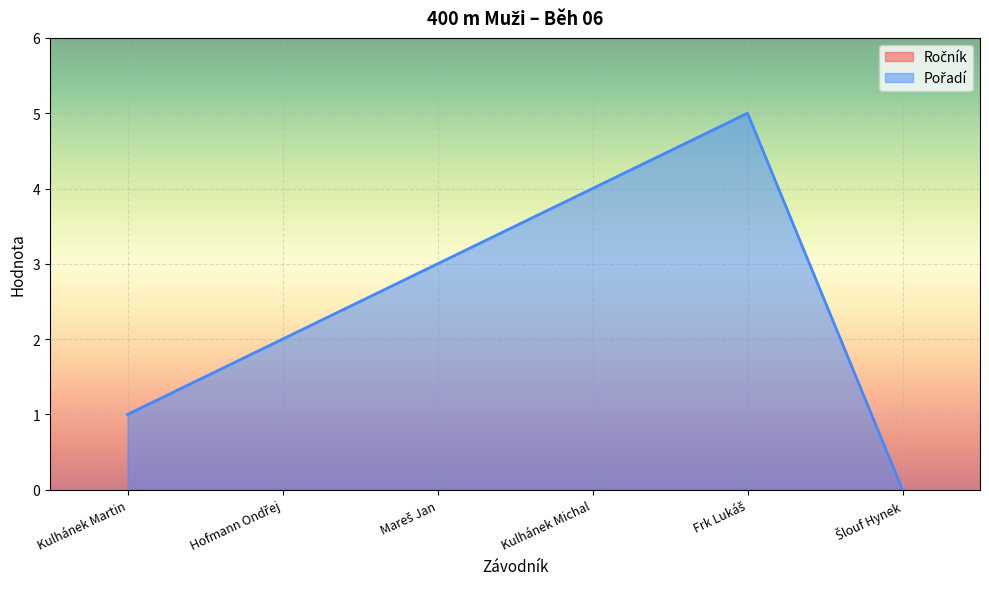

Which has a higher value, Hofmann Ondřej or Kulhánek Michal?

Kulhánek Michal